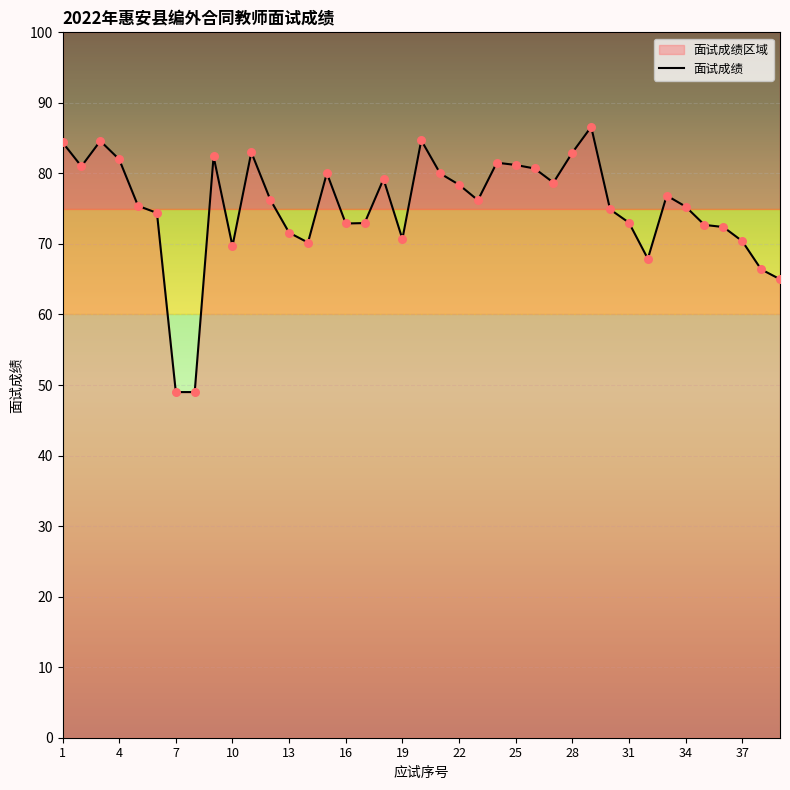

Approximately how many times larger is the value at 35 compared to 14?

1.0